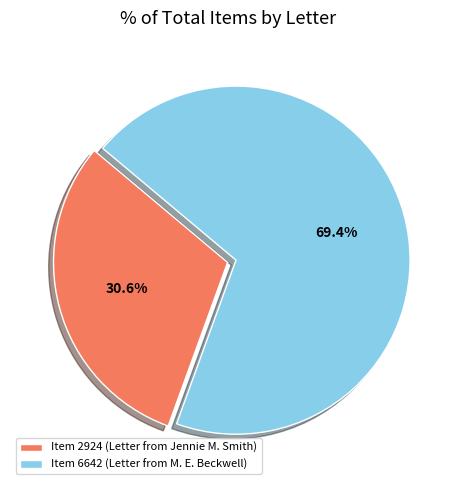

Which category has the smallest portion of the pie?

Item 2924 (Letter from Jennie M. Smith)